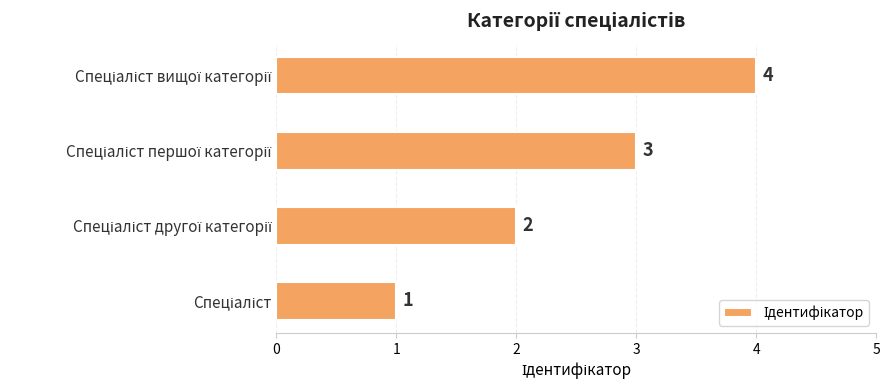

Count the values in the range 2 to 4.

3